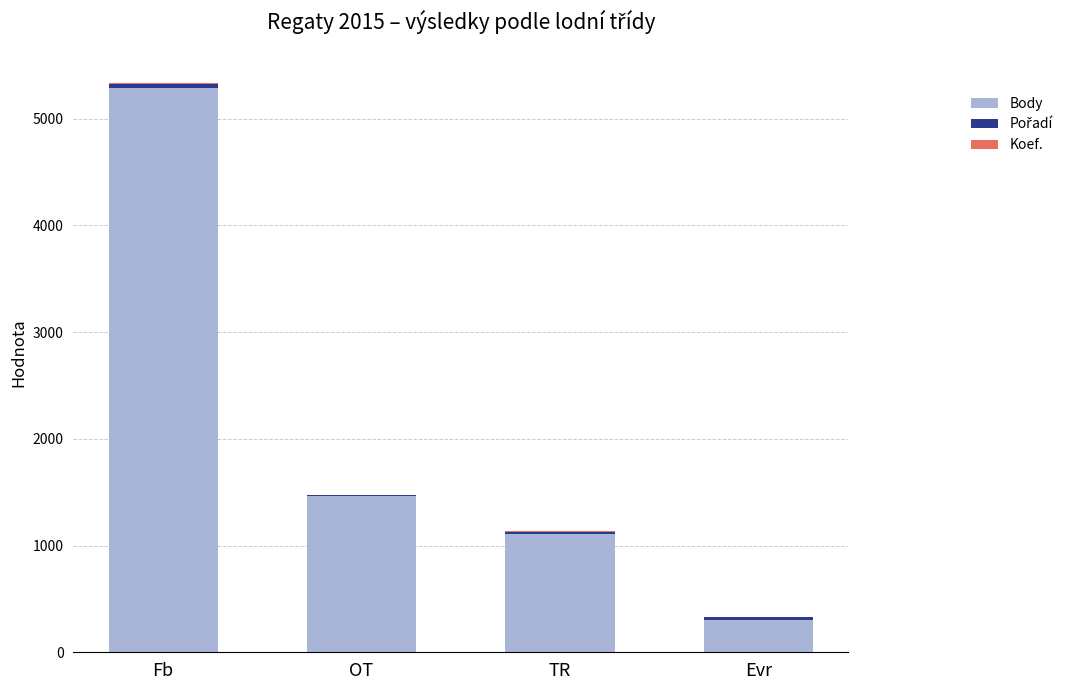

How many distinct data groups are displayed?

3